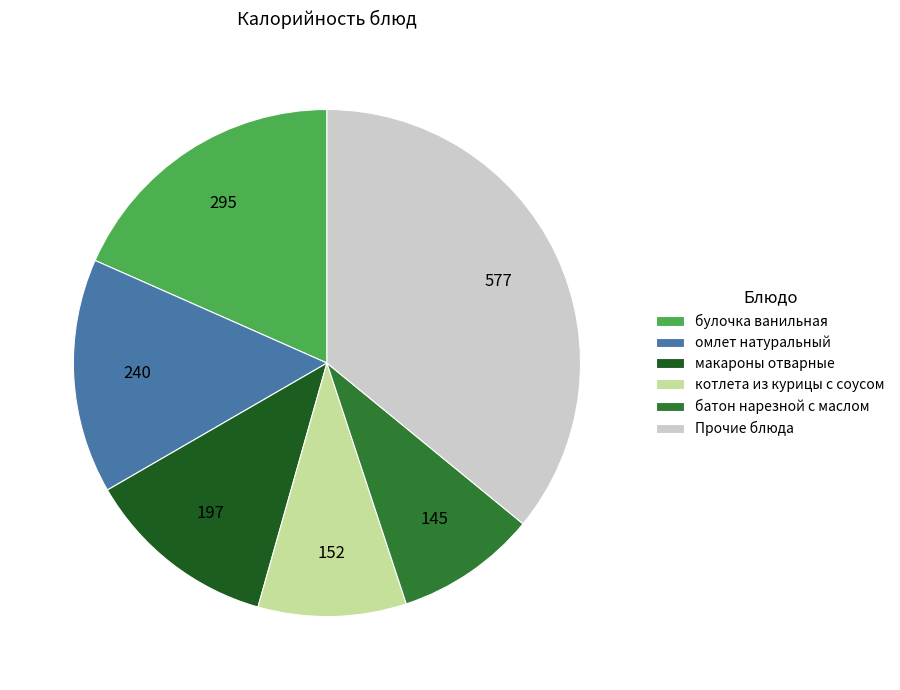

Does макароны отварные account for over 50% of the chart?

No